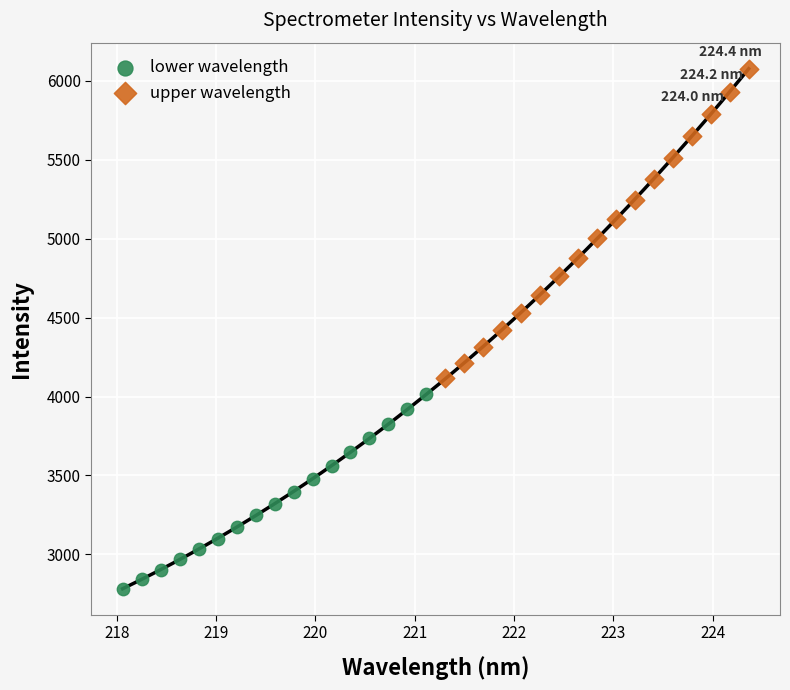

Which series has the largest Y range (max minus min)?

upper wavelength